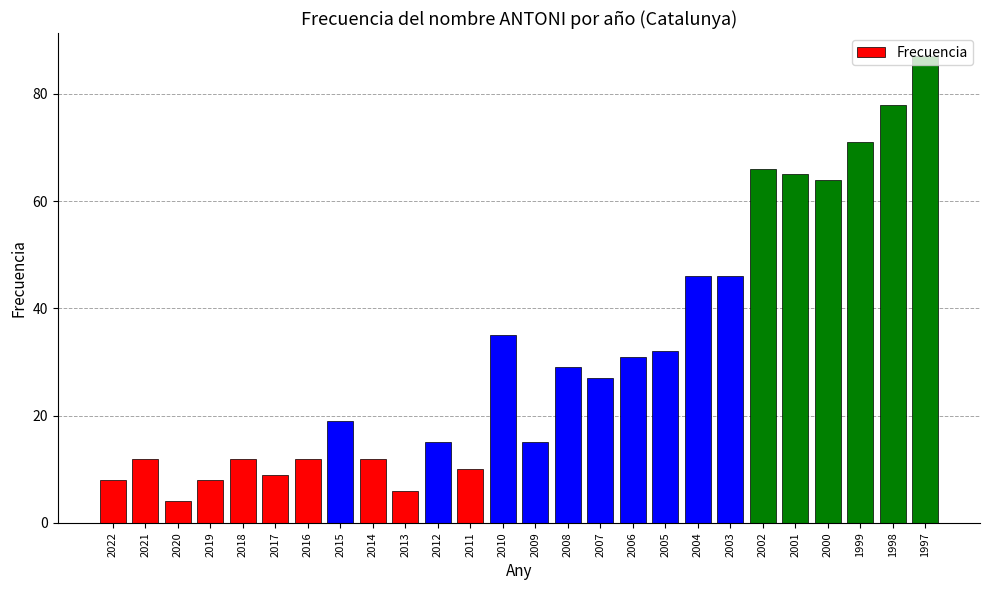

How many bars are there in total?

26